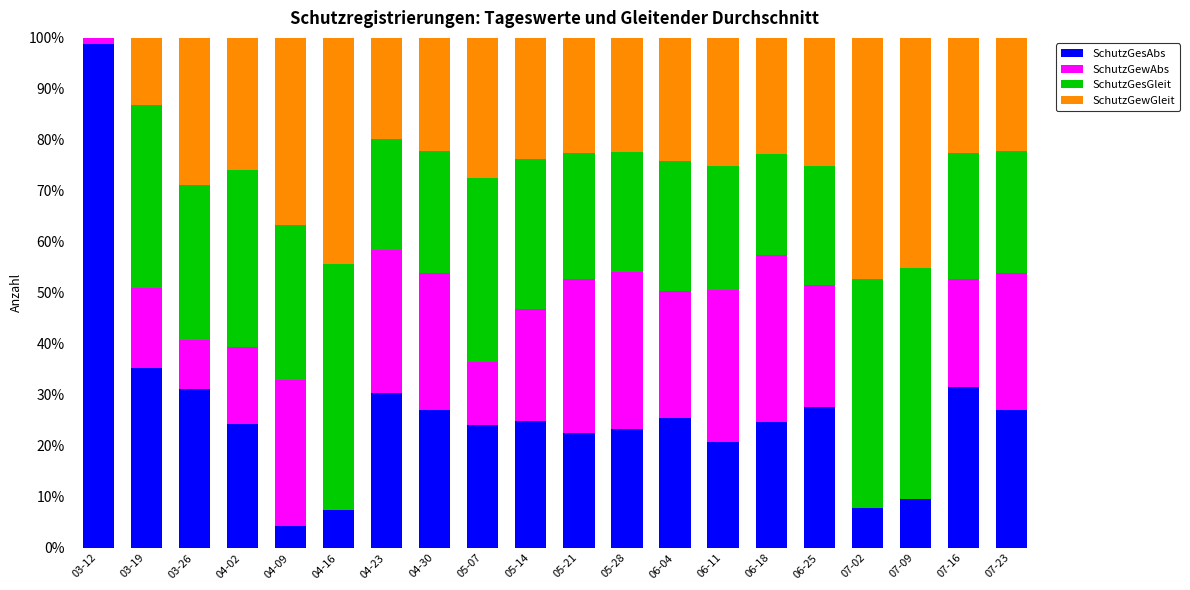

How many data points does each series have?

20